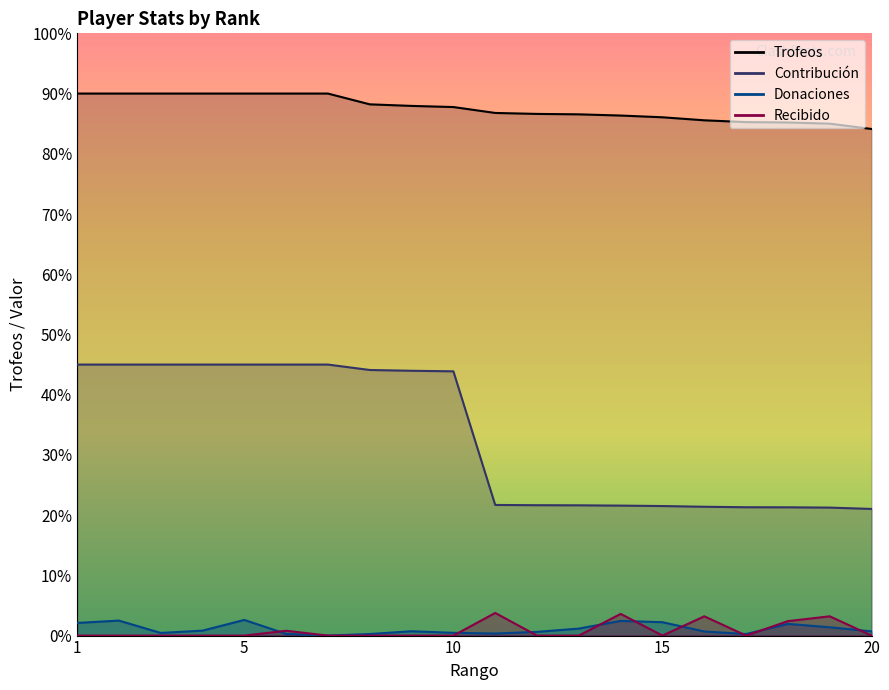

What is the greatest value displayed?

9000